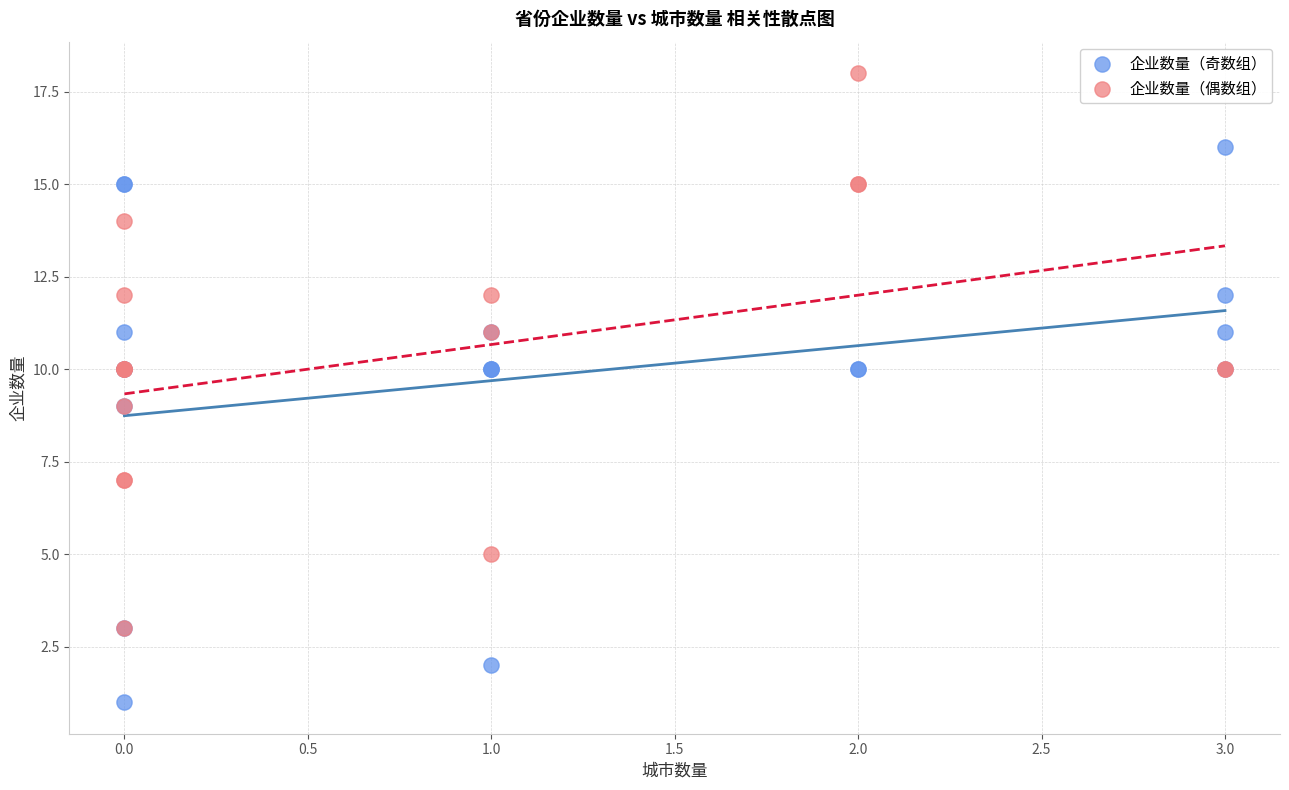

Which series reaches the maximum Y coordinate?

企业数量（偶数组）